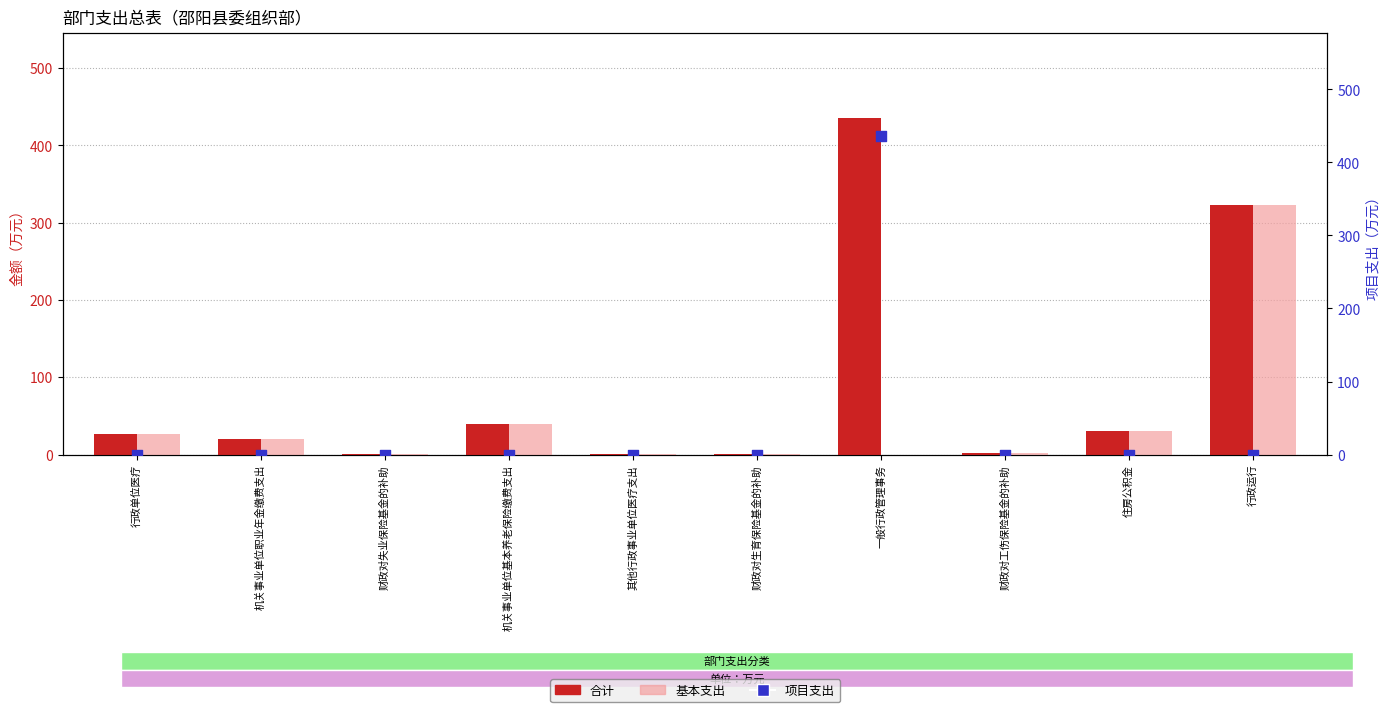

At which category is the sum across all series the highest?

一般行政管理事务